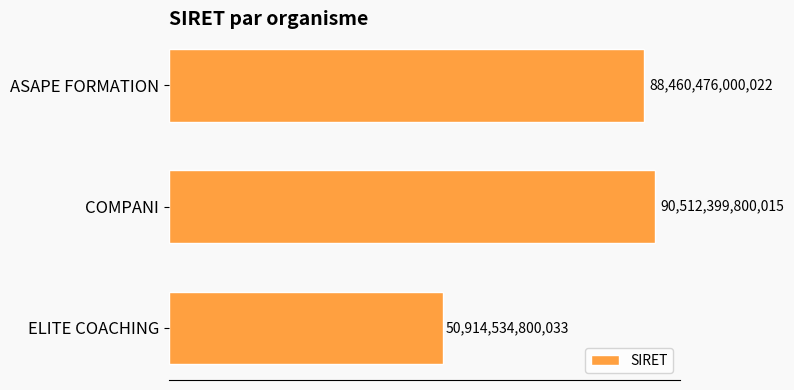

Does the chart contain any negative values?

No